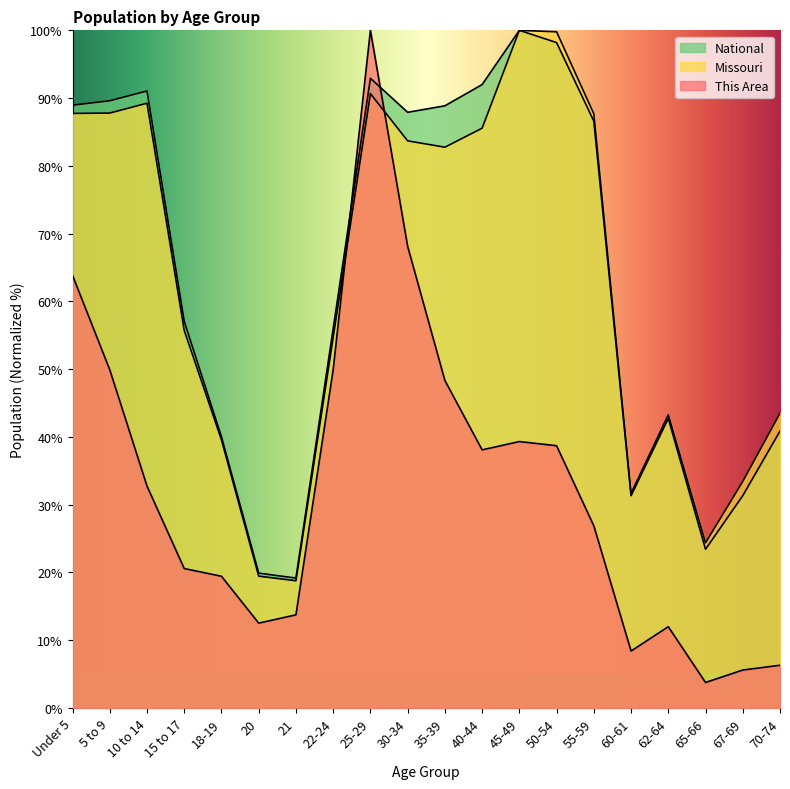

At 18-19, list the series in order from largest to smallest.

National, Missouri, This Area